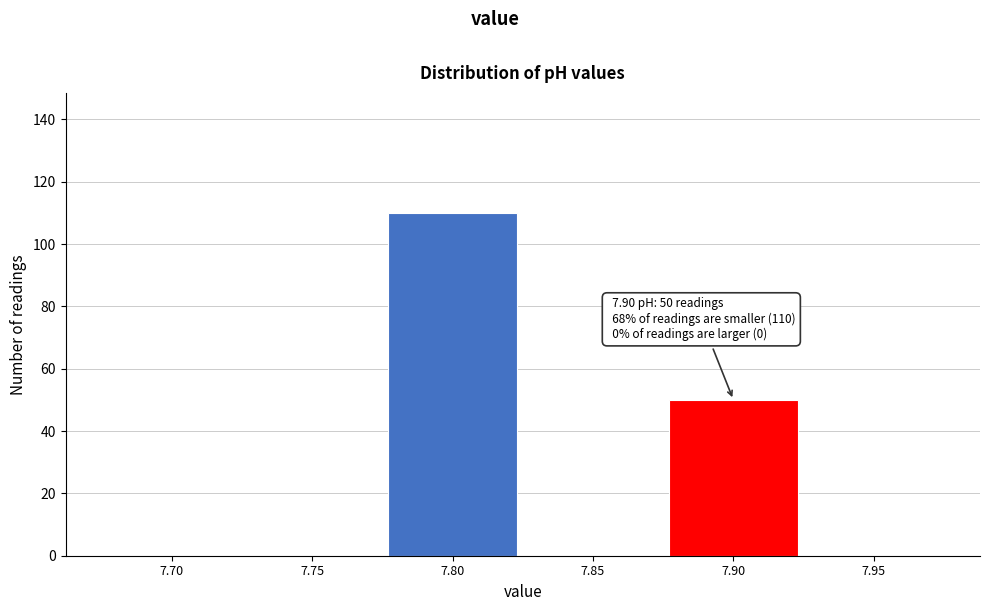

Reading left to right, list all the values displayed in this chart.

7.70=0	7.75=0	7.80=110	7.85=0	7.90=50	7.95=0